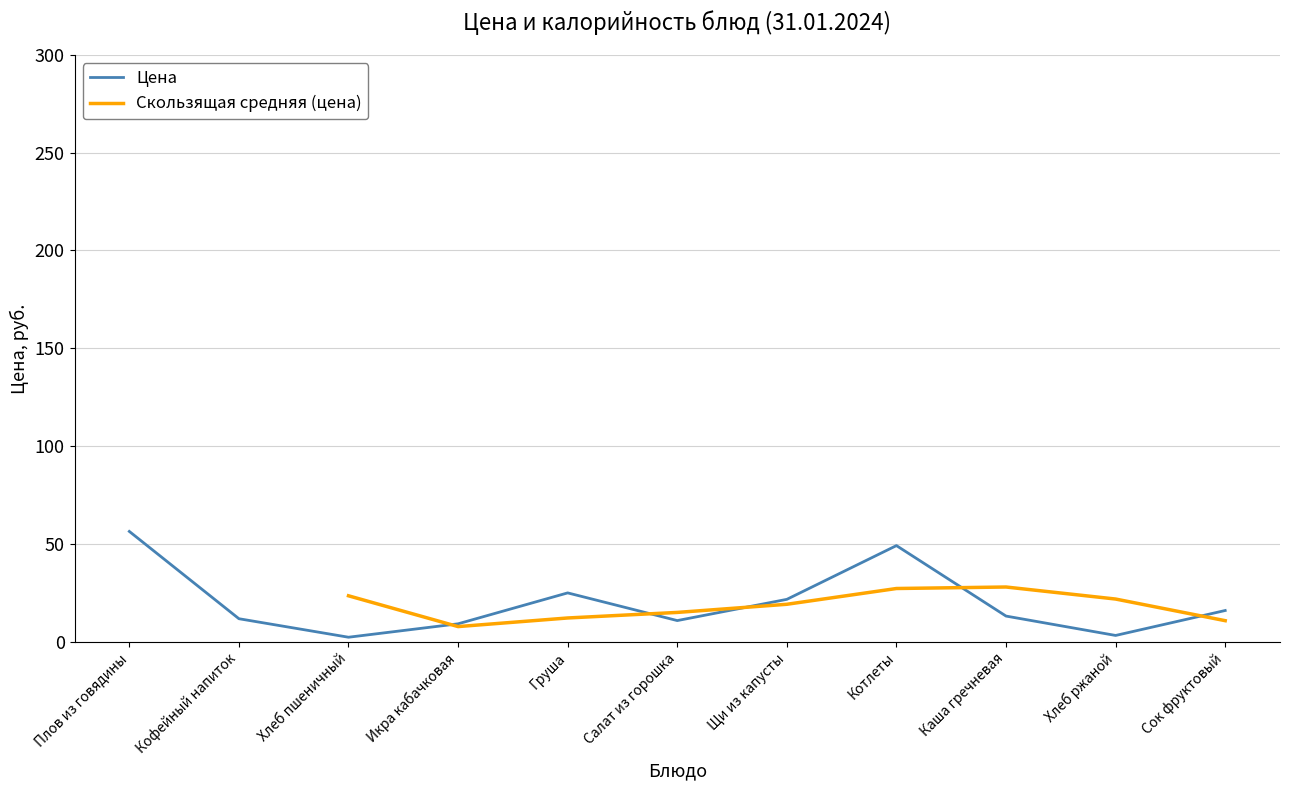

Where is Цена nearest to the value 29?

Груша